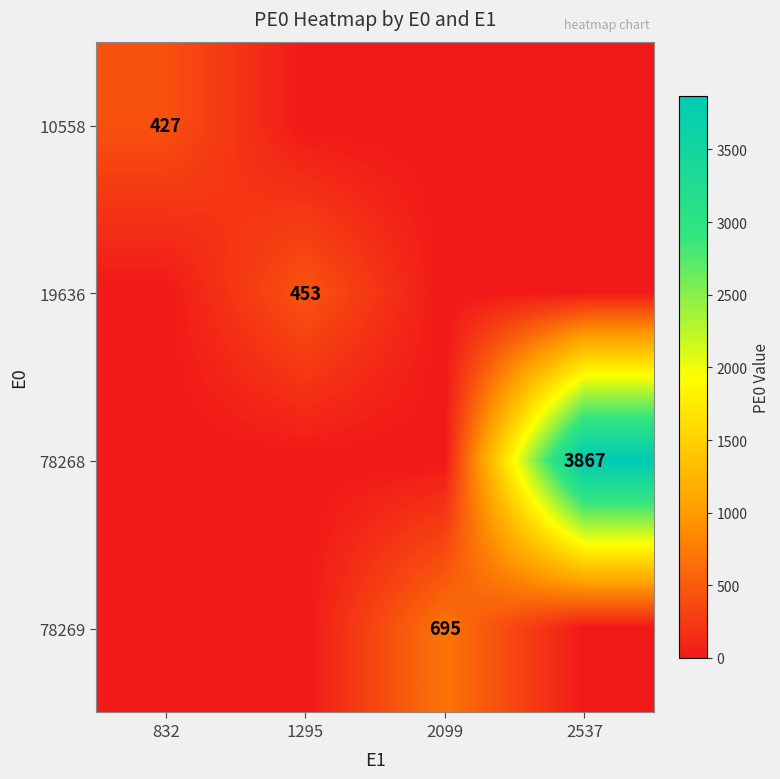

Is it true that 10558 equals 427 at 832?

True